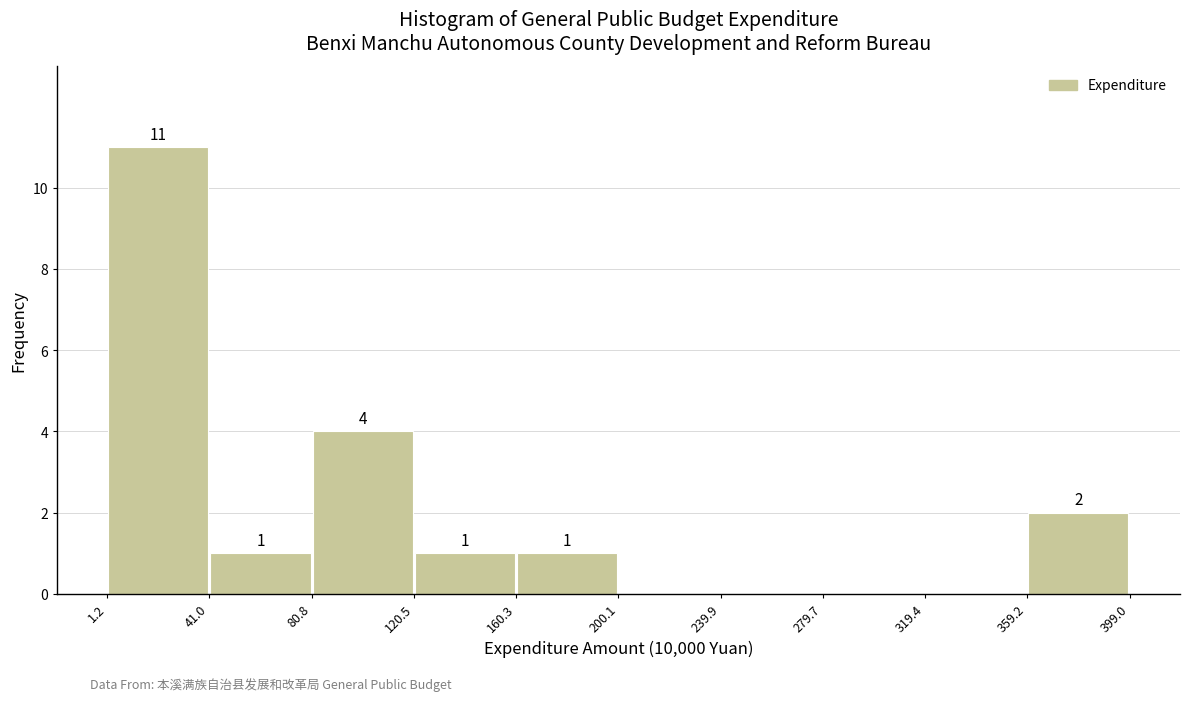

Over which range of the x-axis is the bar tallest?

1.2 to 41.0